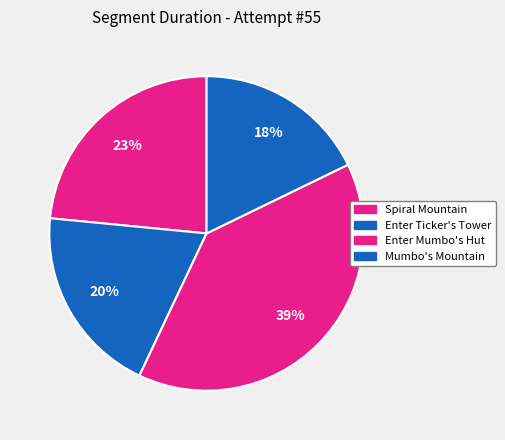

To the nearest percent, what is the combined percentage of Mumbo's Mountain and Enter Mumbo's Hut?

57%